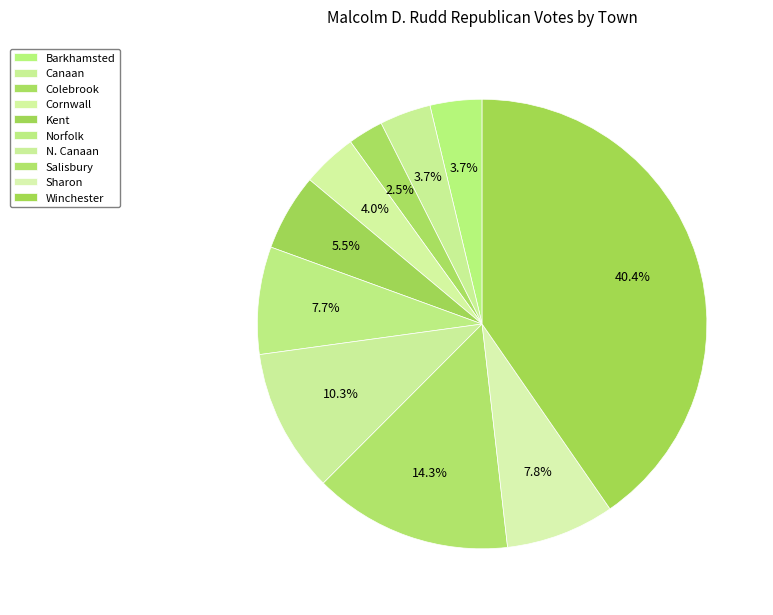

What is the smallest slice in the pie chart?

Colebrook